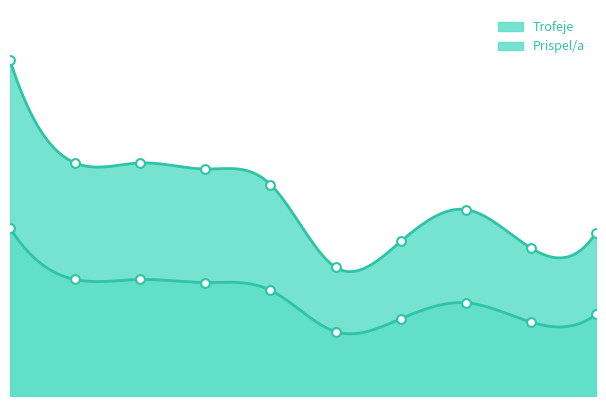

Which series contains the lowest Y value?

Prispel/a